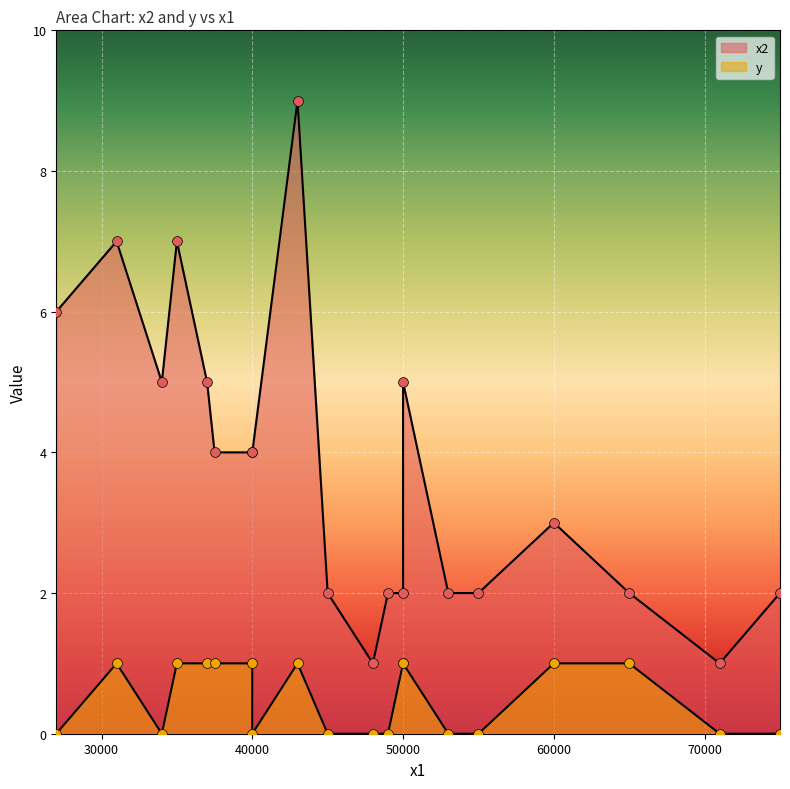

Is the value of y at 31000 greater than the value of x2 at 40000?

No